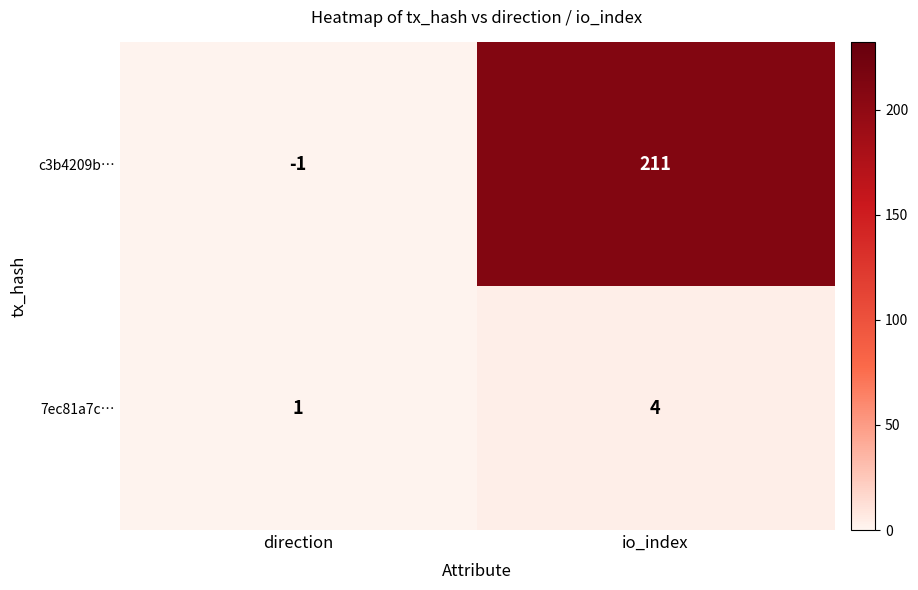

What is the greatest value displayed?

211